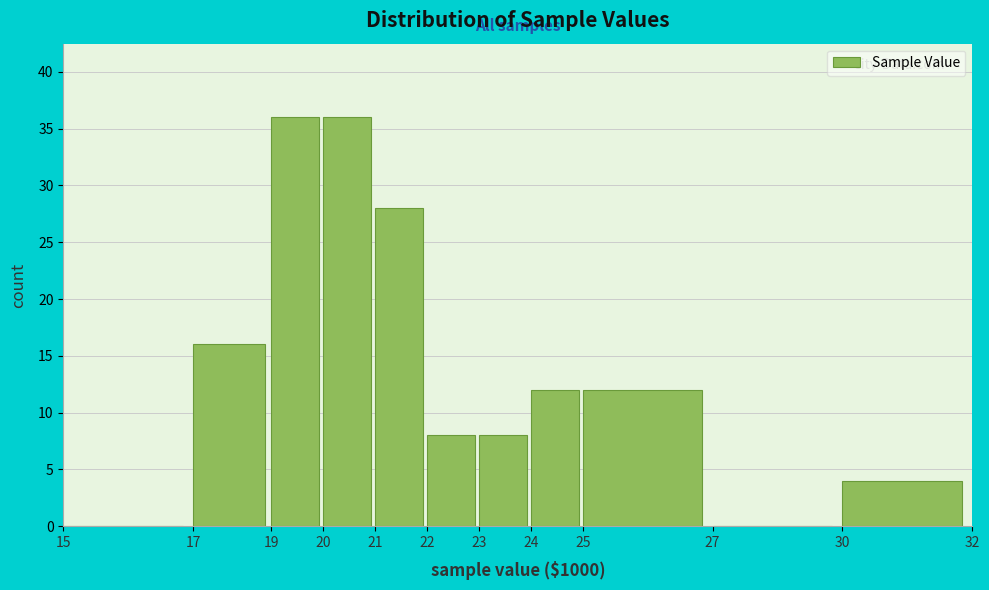

Reading right to left, list all the values displayed in this chart.

30=4	27=0	25=12	24=12	23=8	22=8	21=28	20=36	19=36	17=16	15=0